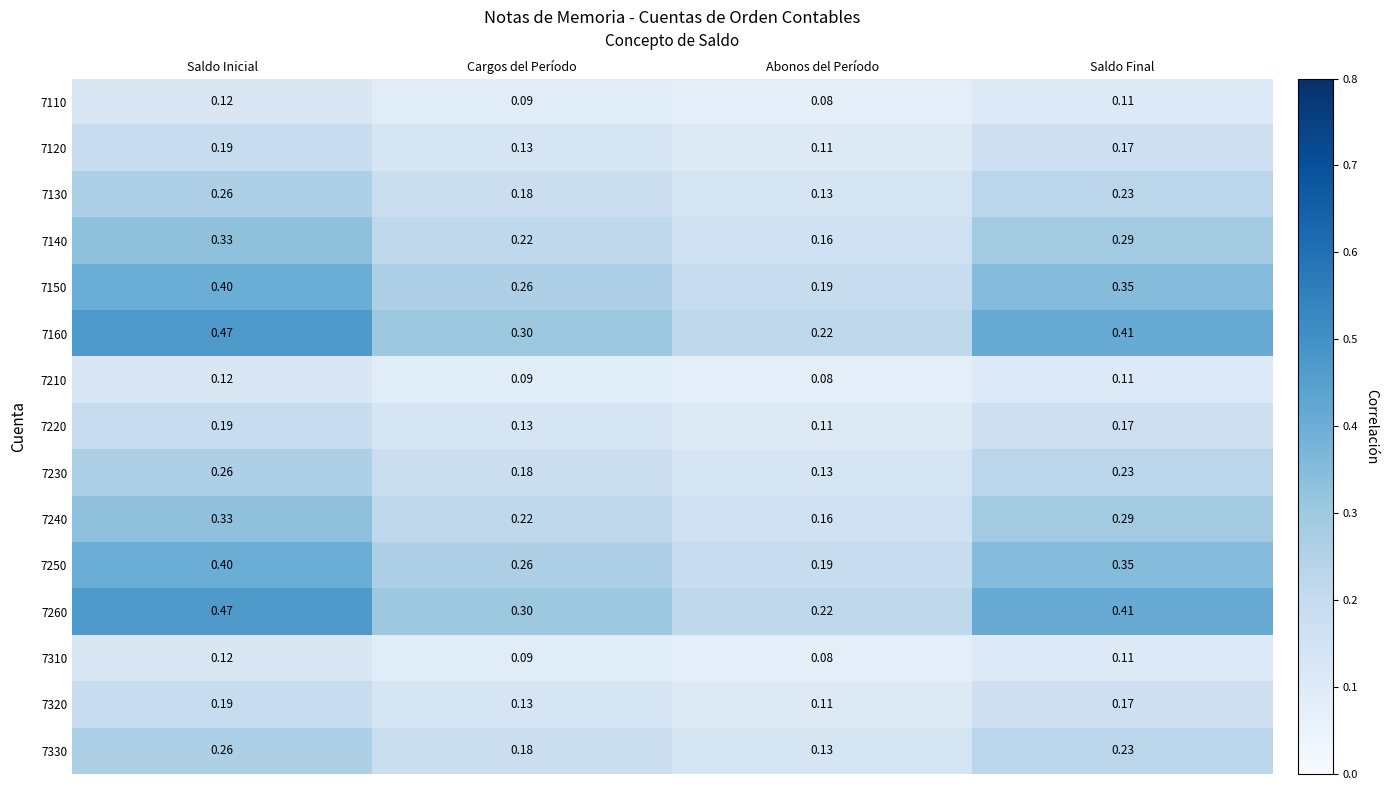

How many categories are shown in the chart?

4